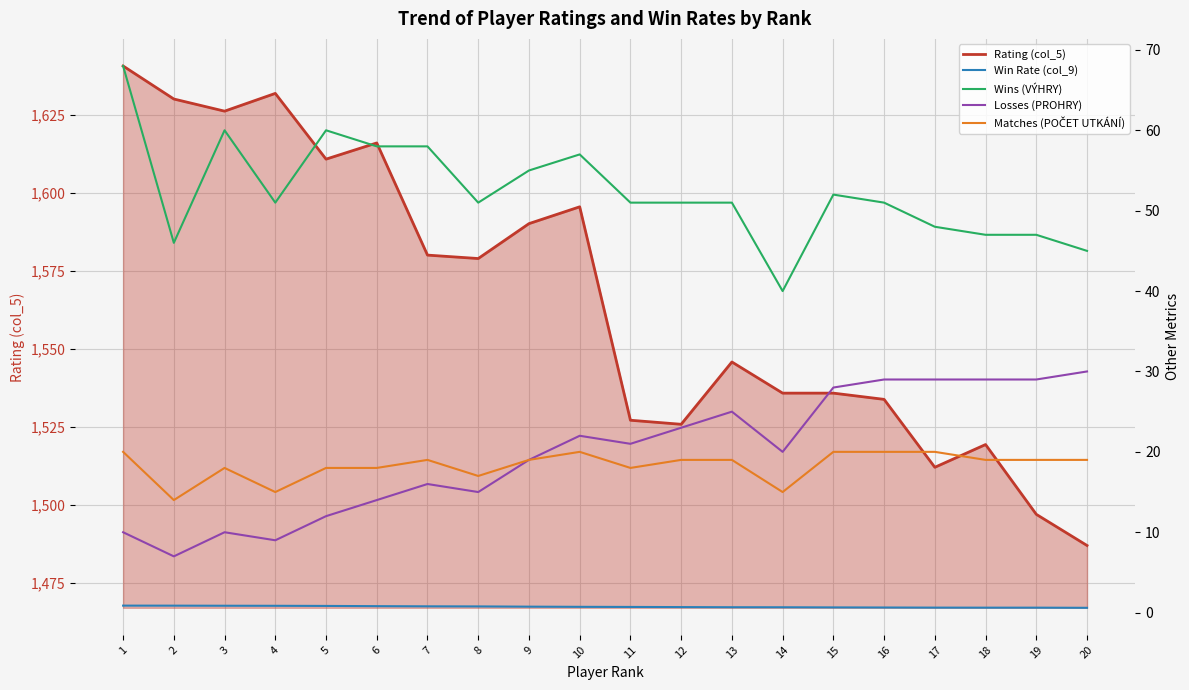

Reading right to left, transcribe all the data shown in this chart.

Rating (col_5): 1486.9	1496.9	1519.3	1512.0	1533.8	1535.8	1535.8	1545.8	1525.8	1527.1	1595.6	1590.2	1579.0	1580.1	1616.1	1610.9	1632.0	1626.3	1630.2	1640.8
Win Rate (col_9): 0.6	0.6	0.6	0.6	0.6	0.7	0.7	0.7	0.7	0.7	0.7	0.7	0.8	0.8	0.8	0.8	0.8	0.9	0.9	0.9
Wins (VÝHRY): 45.0	47.0	47.0	48.0	51.0	52.0	40.0	51.0	51.0	51.0	57.0	55.0	51.0	58.0	58.0	60.0	51.0	60.0	46.0	68.0
Losses (PROHRY): 30.0	29.0	29.0	29.0	29.0	28.0	20.0	25.0	23.0	21.0	22.0	19.0	15.0	16.0	14.0	12.0	9.0	10.0	7.0	10.0
Matches (POČET UTKÁNÍ): 19.0	19.0	19.0	20.0	20.0	20.0	15.0	19.0	19.0	18.0	20.0	19.0	17.0	19.0	18.0	18.0	15.0	18.0	14.0	20.0